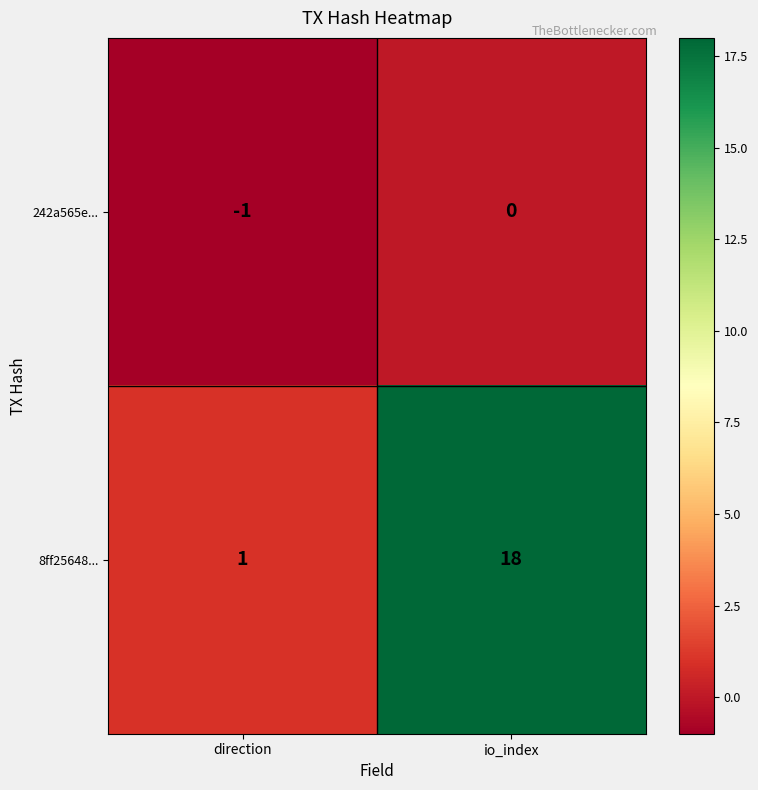

How many values in 242a565e... are below zero?

1